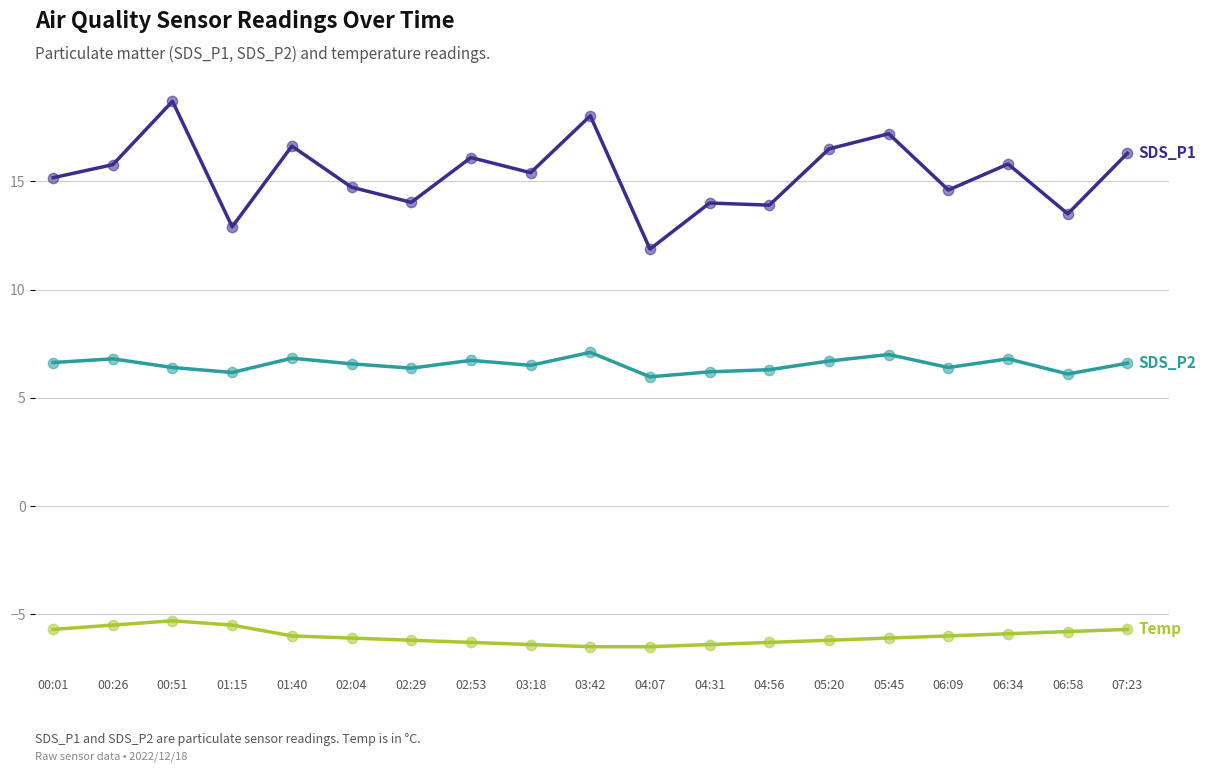

What is the difference between the highest and lowest values at 00:26?

21.3